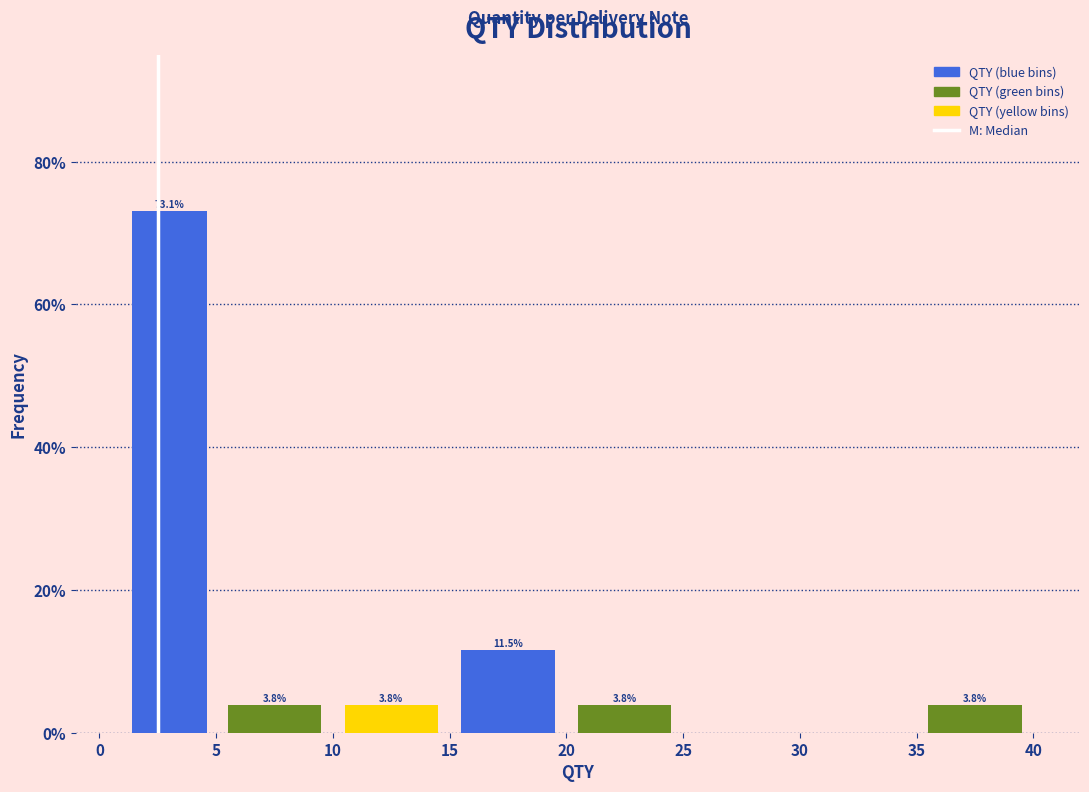

Which range on the x-axis has the tallest bar?

1 to 5